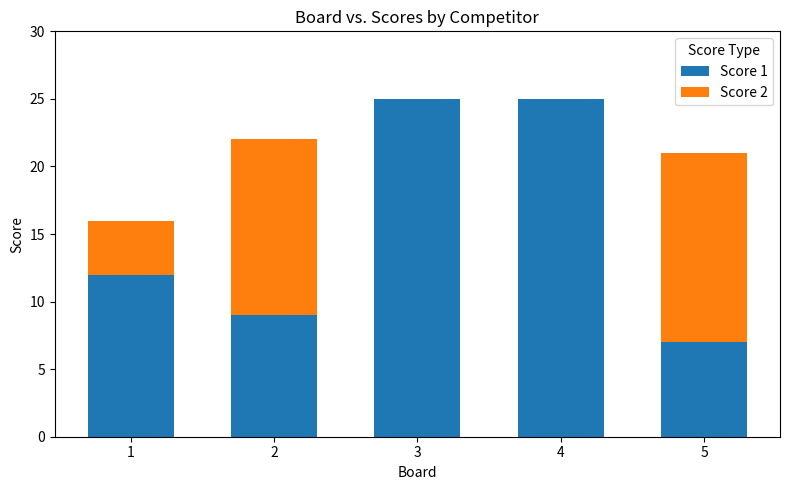

The Score 1 series shows 25 at 4. True or false?

True